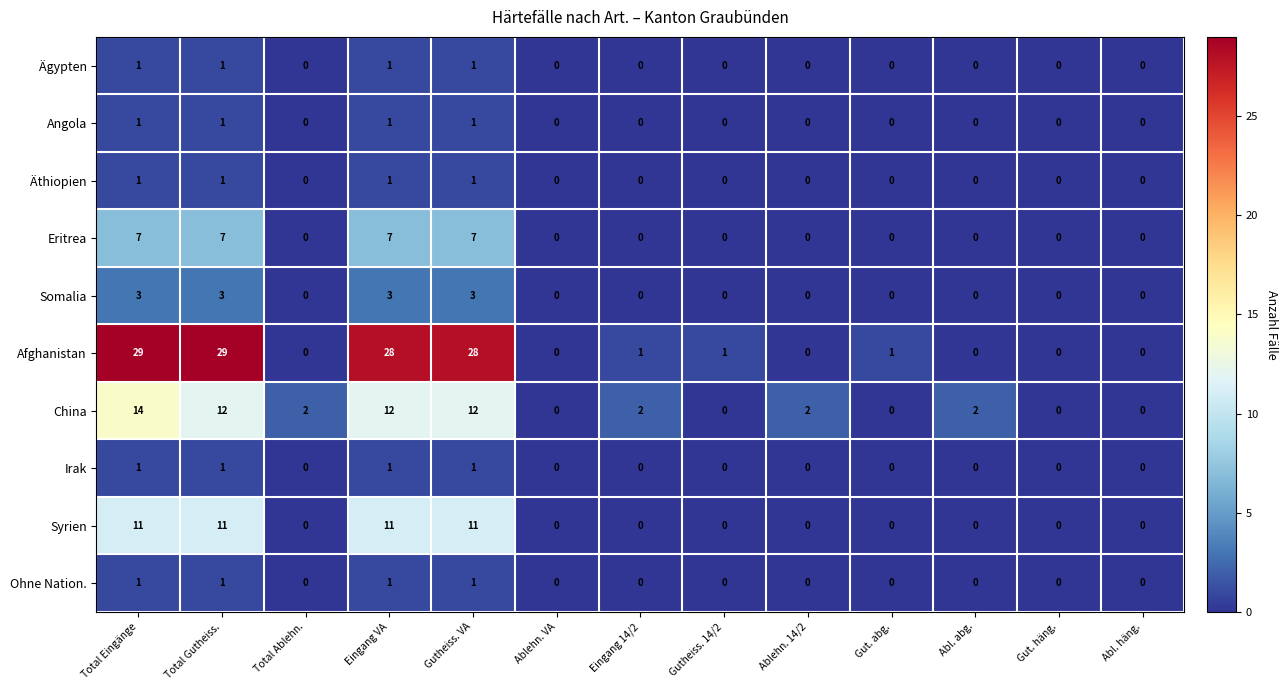

What is the sum of all Syrien values?

44